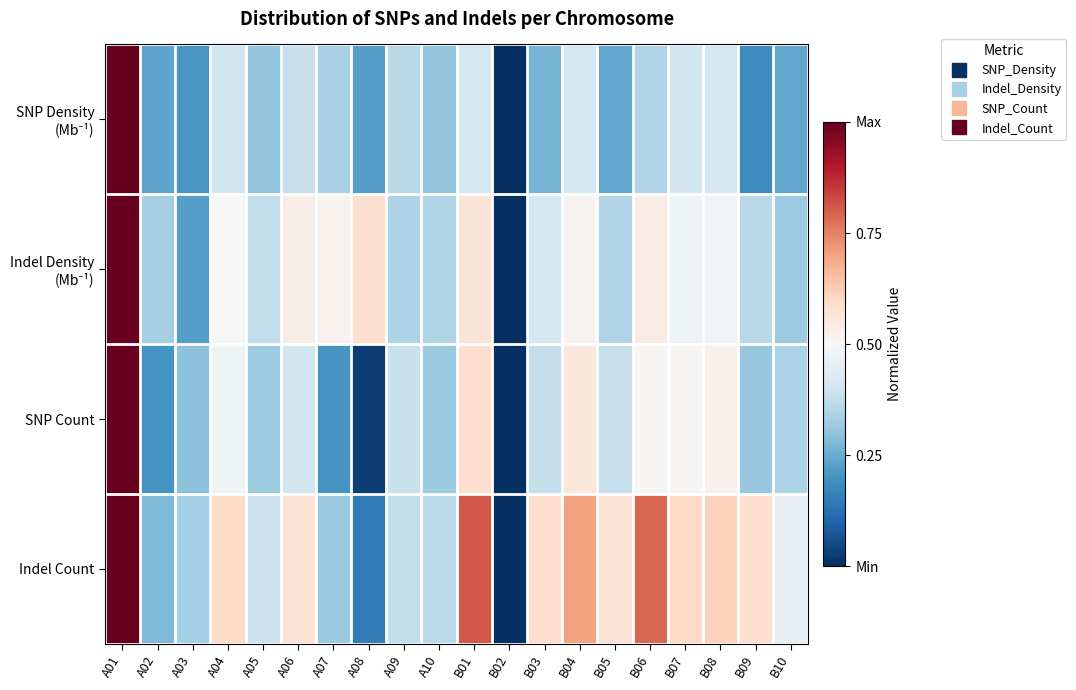

List the series in order of their overall mean, highest first.

Indel Count, Indel Density (Mb⁻¹), SNP Count, SNP Density (Mb⁻¹)